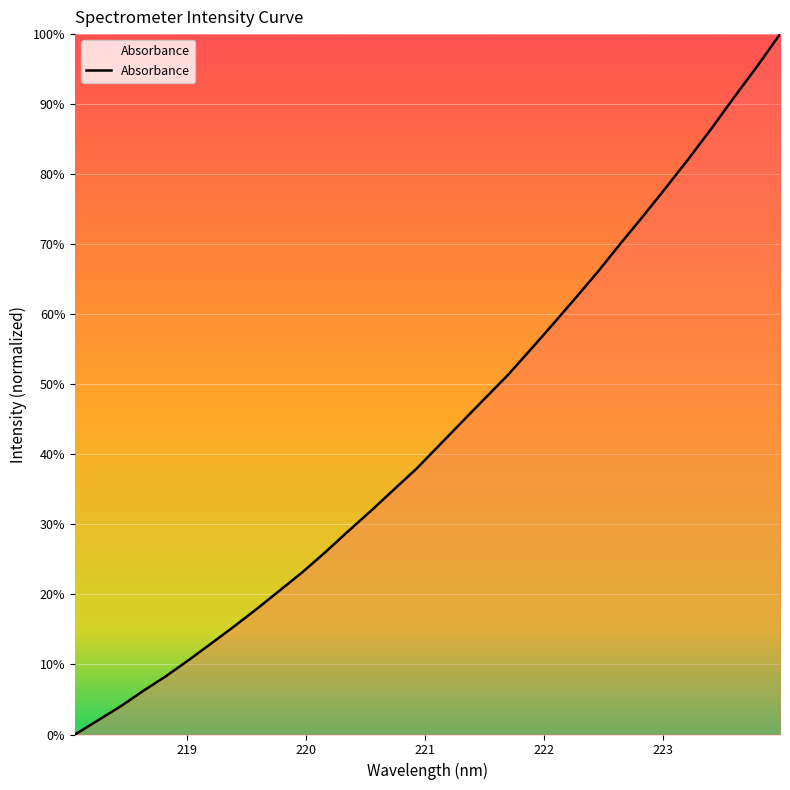

Does the chart display data point markers on the line(s)?

No